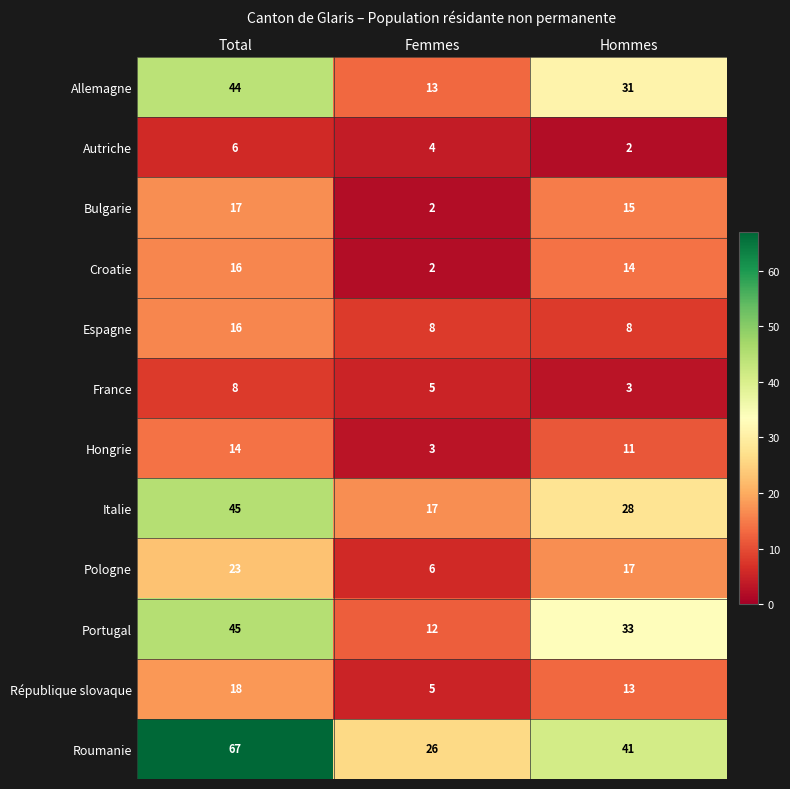

Which category has the highest value across all series?

Total